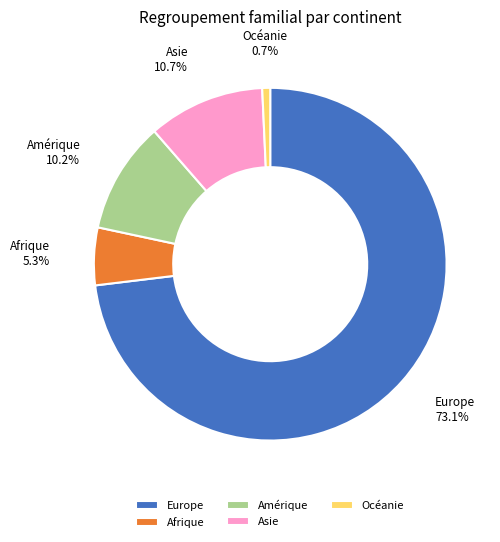

Is it true that Asie is 22% of the pie?

False